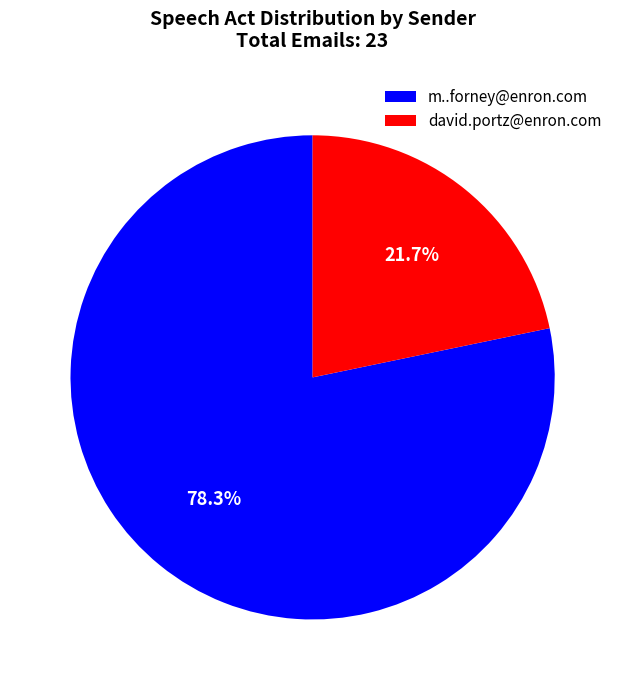

Which slice represents more than half of the pie?

m..forney@enron.com